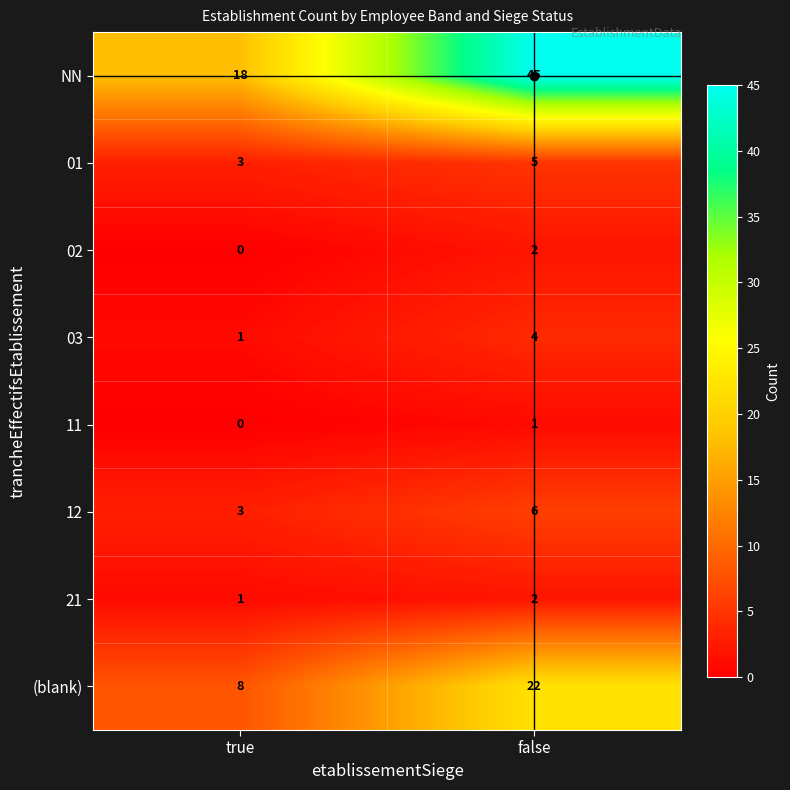

Rank the categories by 03 value from highest to lowest.

false, true